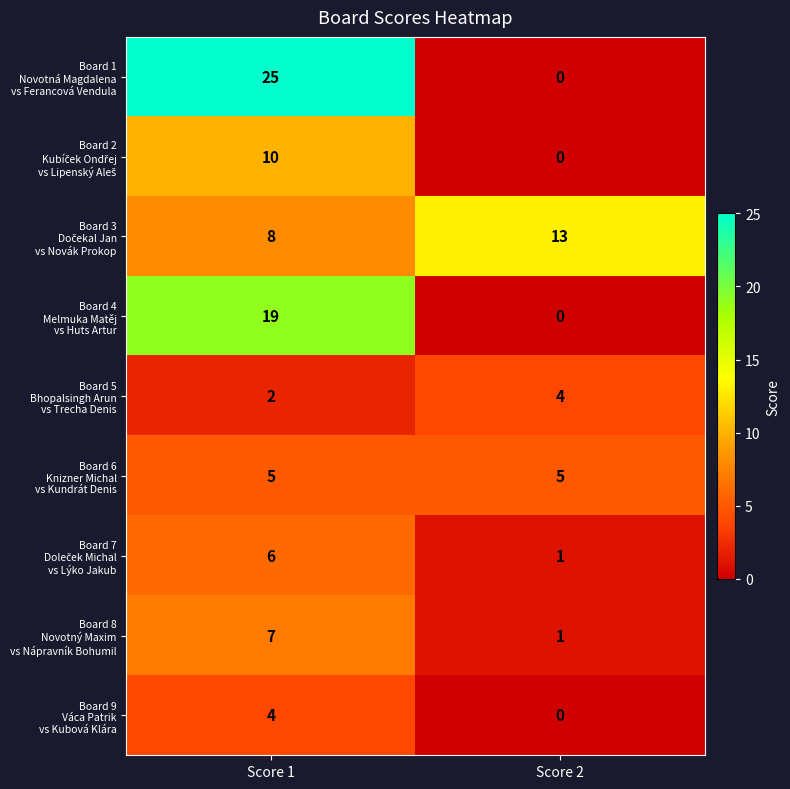

What is the maximum value shown in the chart?

25